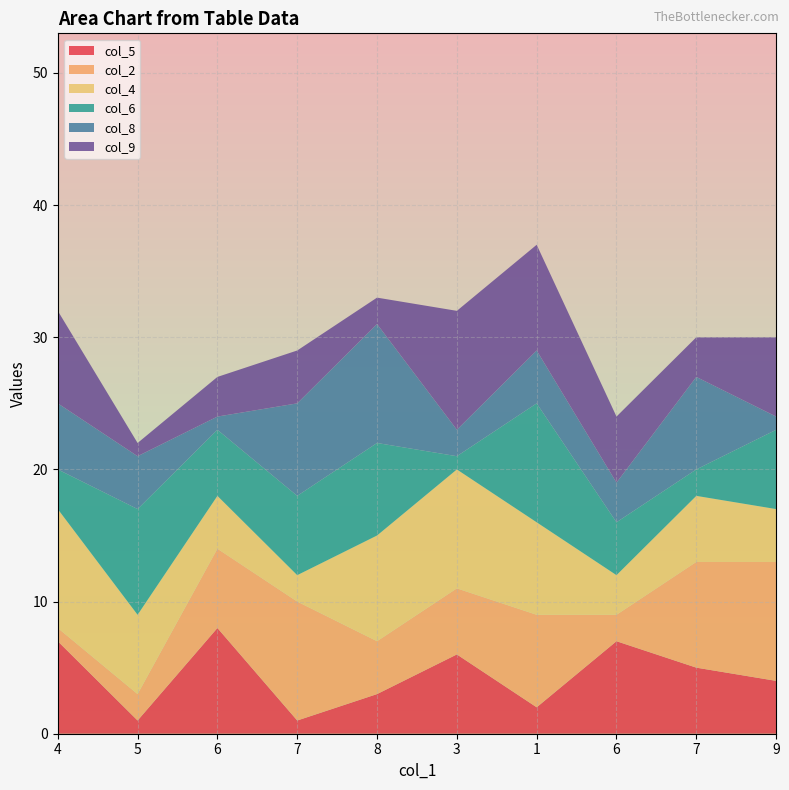

Reading left to right, extract all data points from this chart.

col_5: 4=7	5=1	6=8	7=1	8=3	3=6	1=2	6=7	7=5	9=4
col_2: 4=1	5=2	6=6	7=9	8=4	3=5	1=7	6=2	7=8	9=9
col_4: 4=9	5=6	6=4	7=2	8=8	3=9	1=7	6=3	7=5	9=4
col_6: 4=3	5=8	6=5	7=6	8=7	3=1	1=9	6=4	7=2	9=6
col_8: 4=5	5=4	6=1	7=7	8=9	3=2	1=4	6=3	7=7	9=1
col_9: 4=7	5=1	6=3	7=4	8=2	3=9	1=8	6=5	7=3	9=6